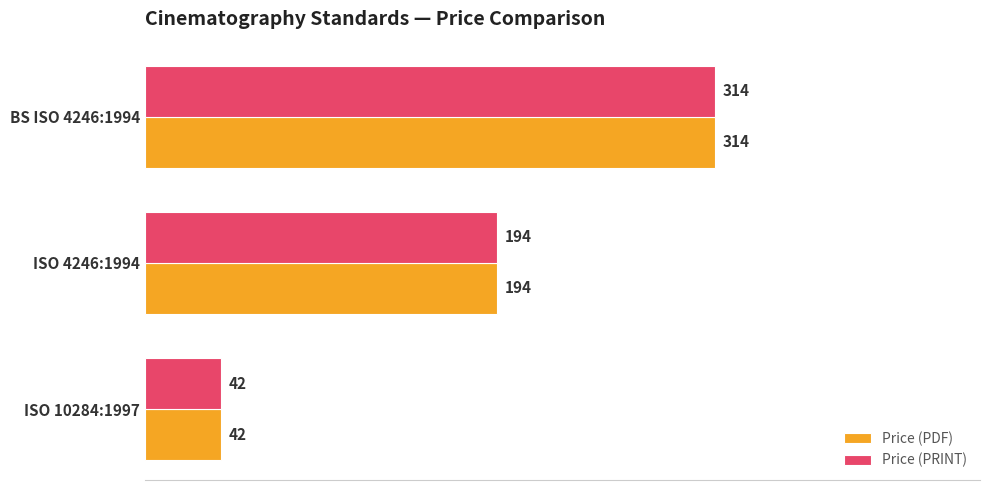

True or false: Price (PDF) has a value of 42 at ISO 10284:1997.

True